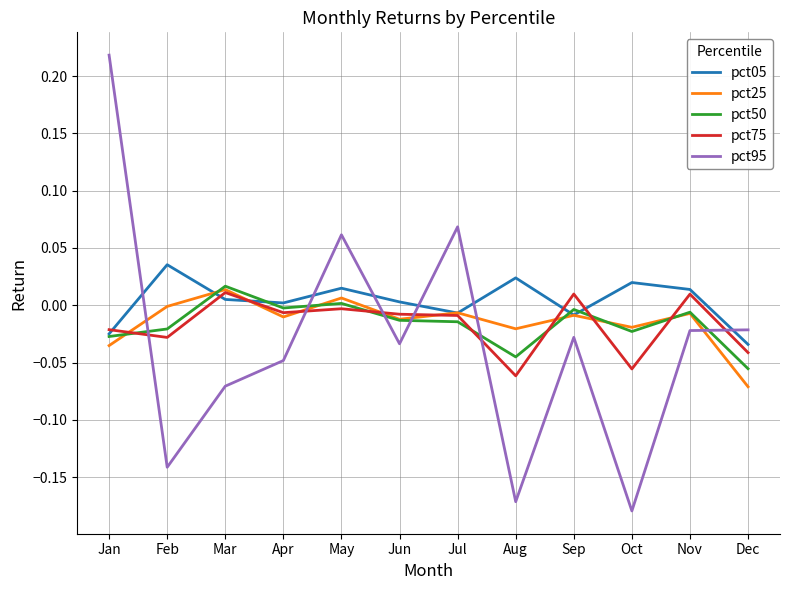

At which category does the chart reach its peak across all series?

Jan